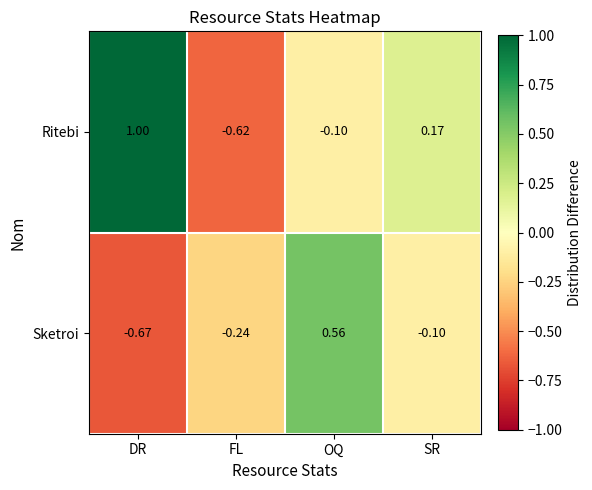

Which label corresponds to the smallest value in the chart?

DR